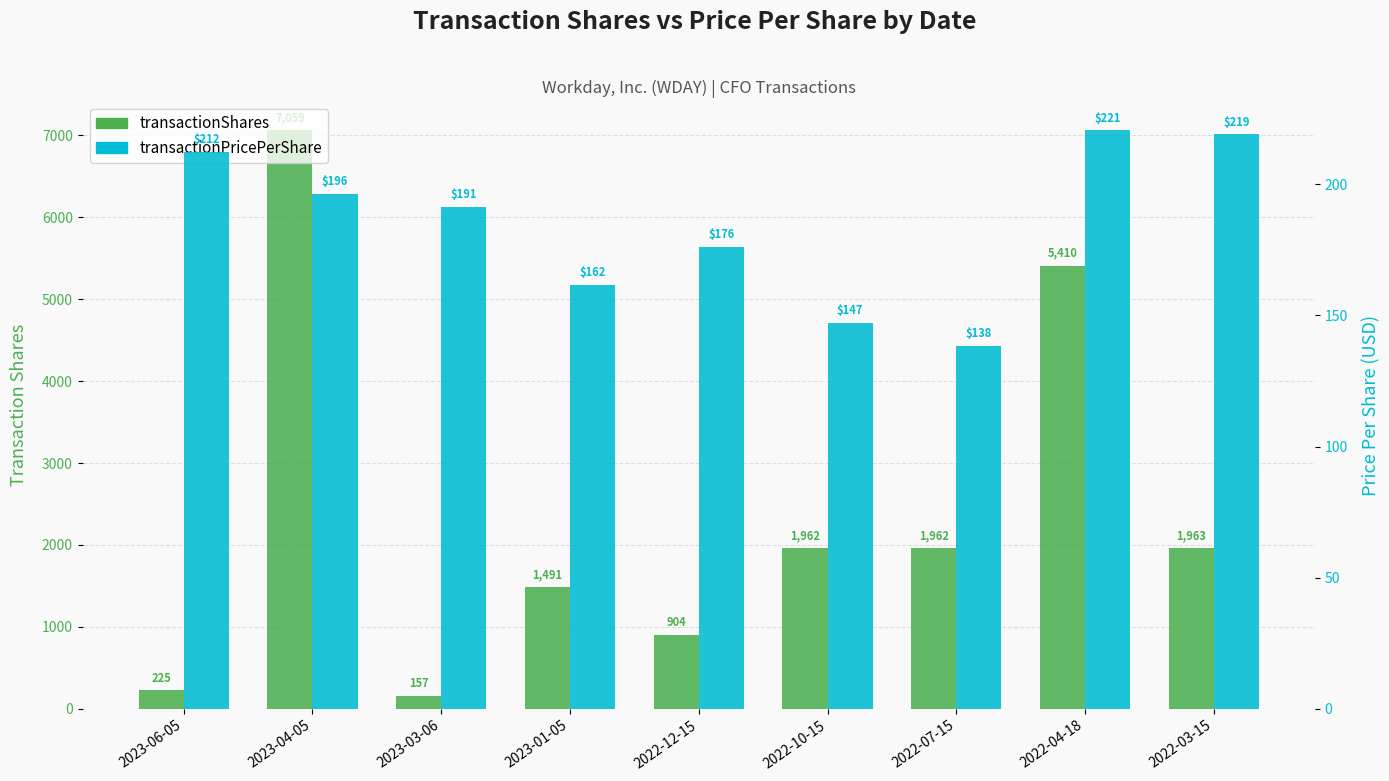

Rank the categories by transactionShares value from highest to lowest.

2023-04-05, 2022-04-18, 2022-03-15, 2022-10-15, 2022-07-15, 2023-01-05, 2022-12-15, 2023-06-05, 2023-03-06